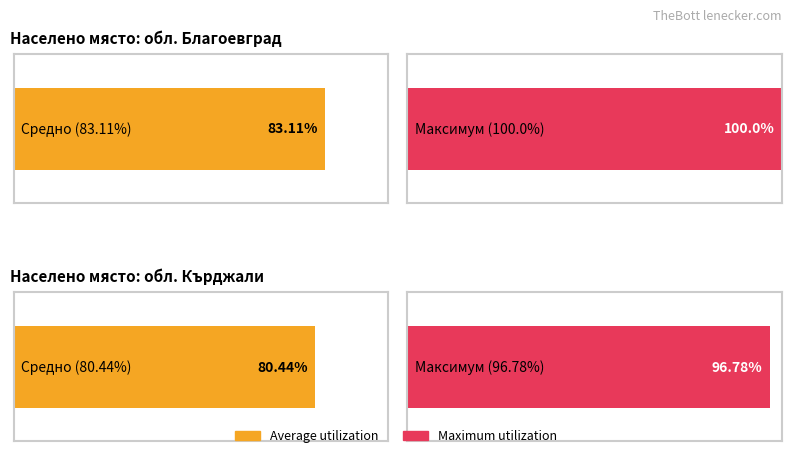

What is the label of the 2nd bar from the right?

обл. Благоевград